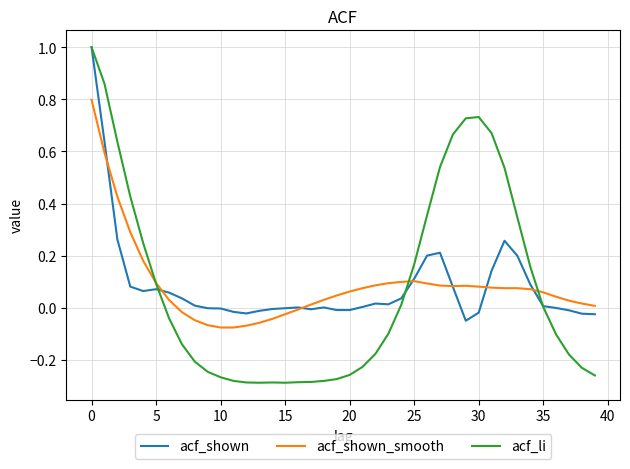

Which series has the widest spread of values?

acf_li